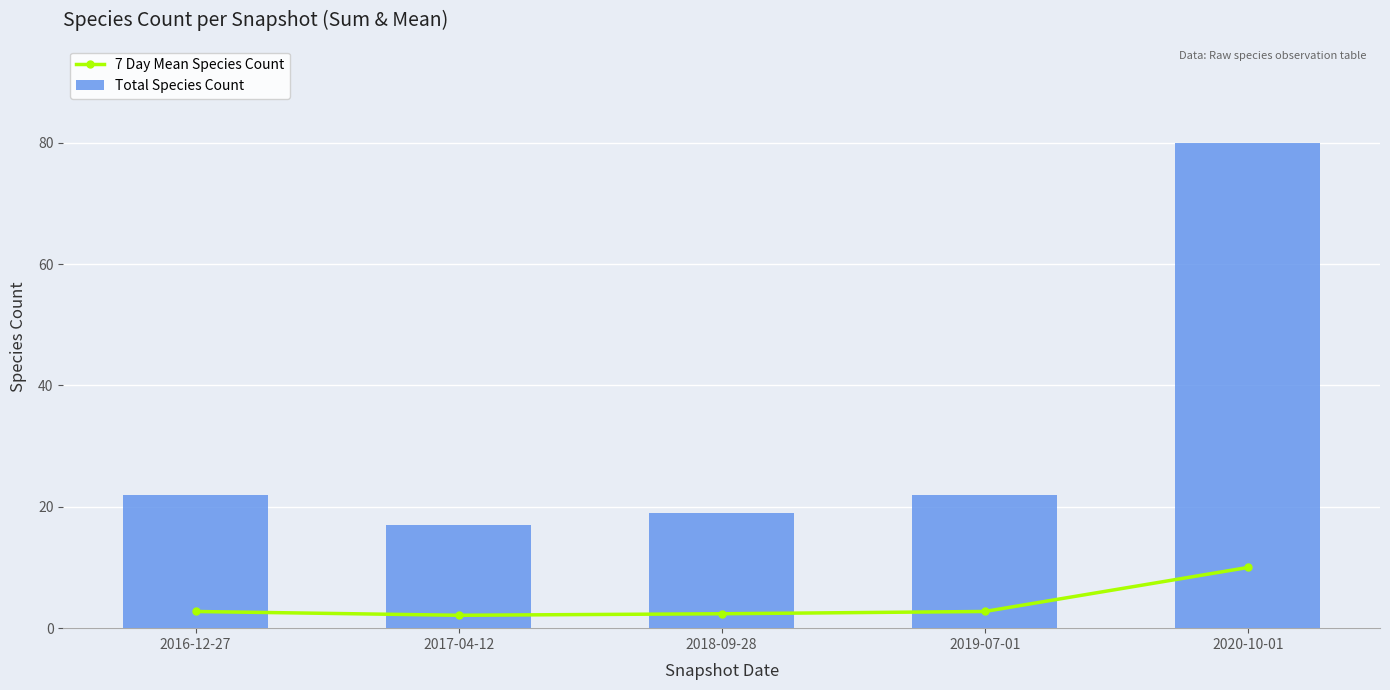

What is the total value across all series at 2020-10-01?

90.0